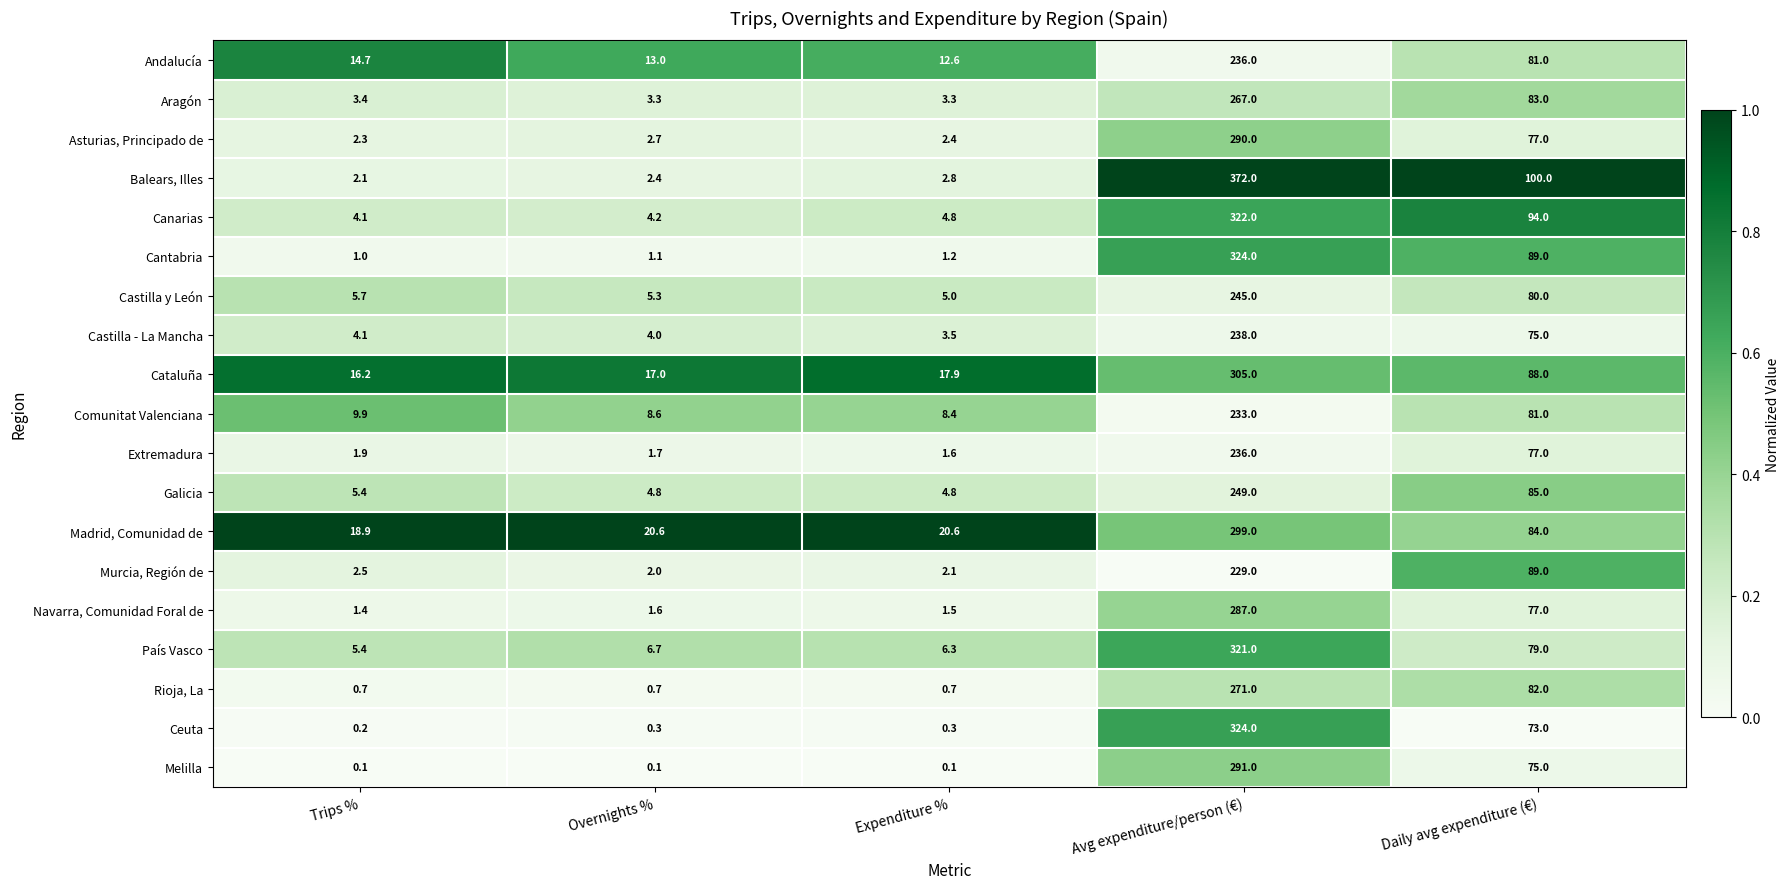

The Canarias series shows 4.8 at Expenditure %. True or false?

True